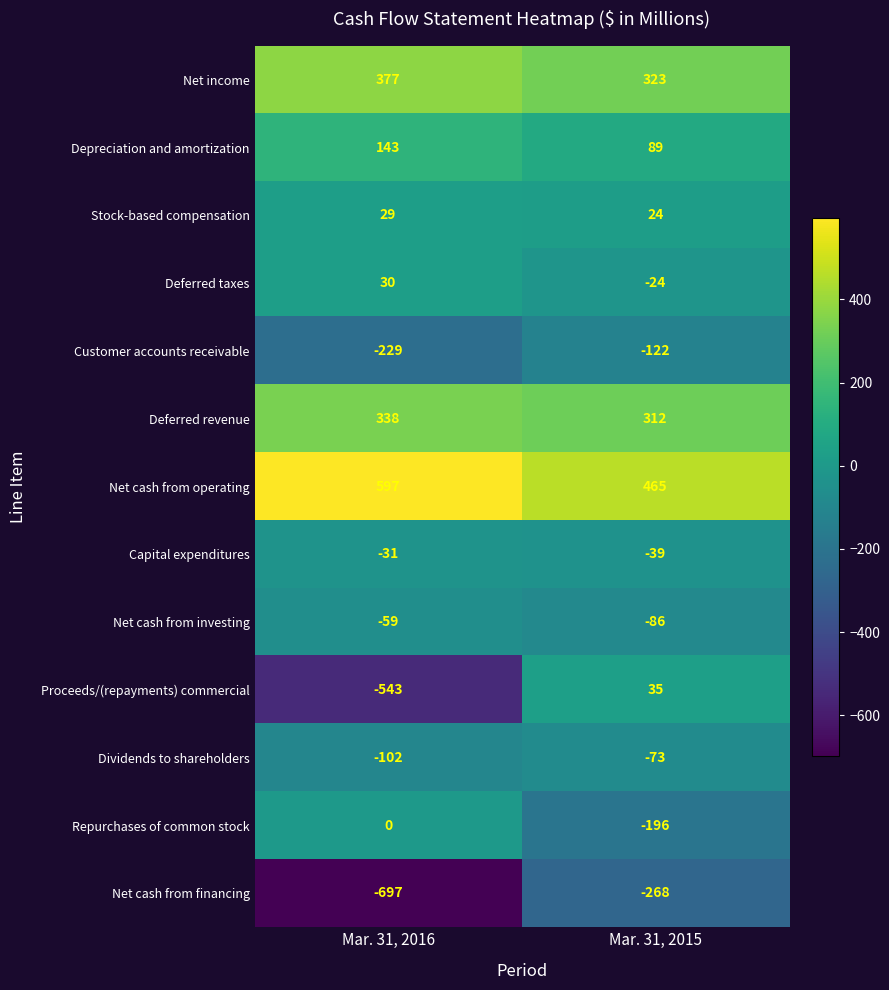

Is it true that Net cash from financing equals -171 at Mar. 31, 2015?

False